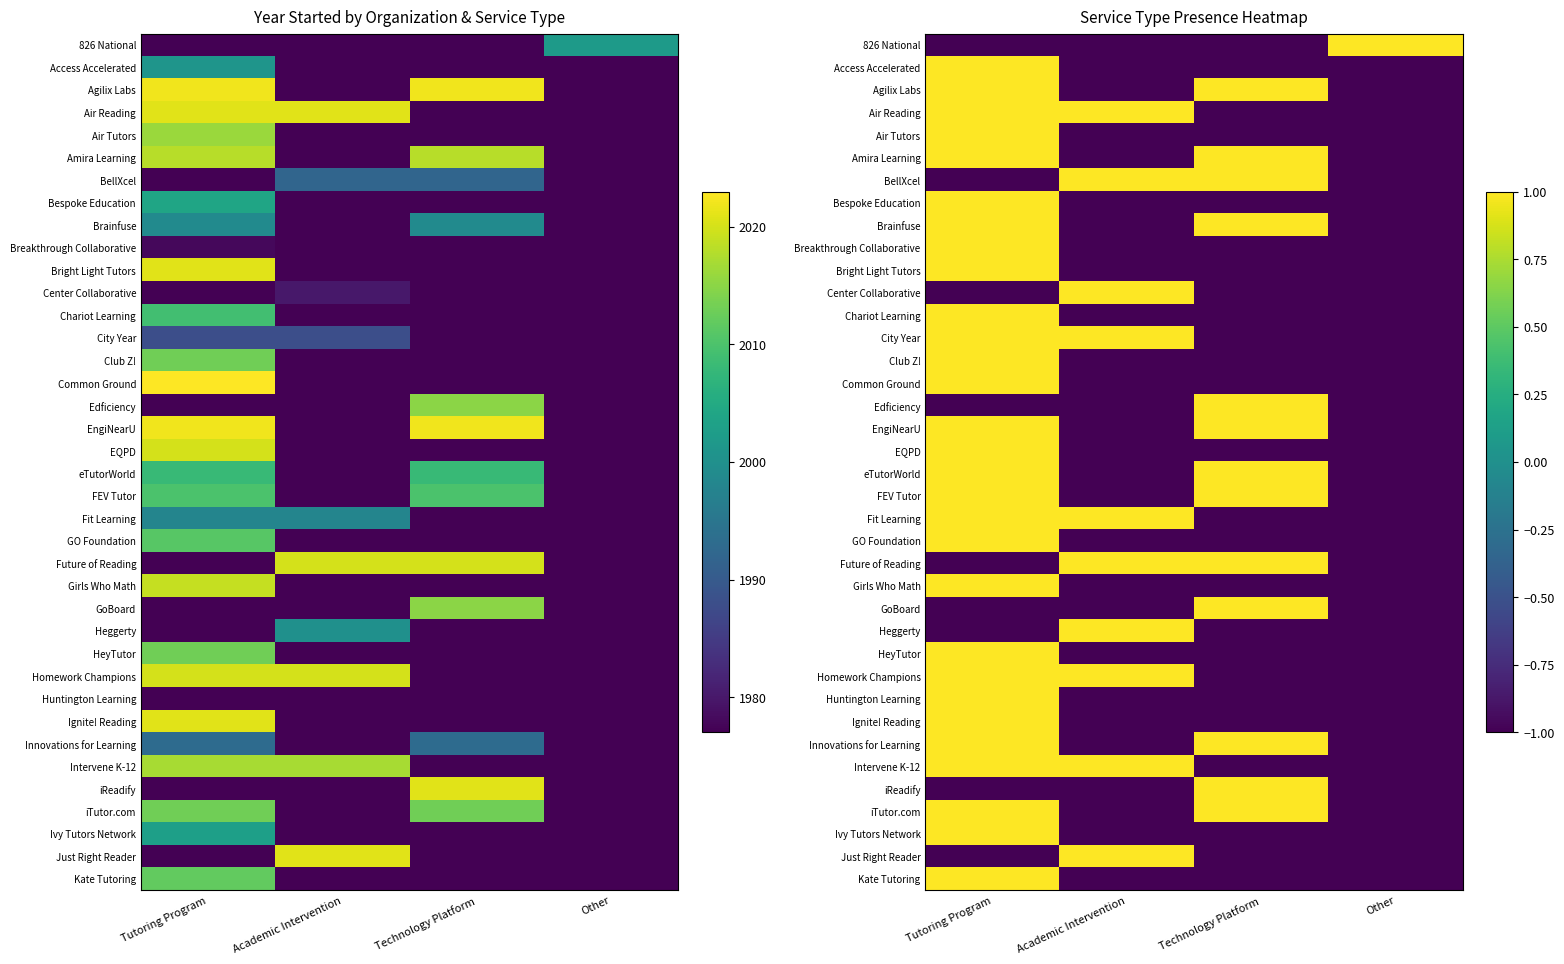

What is the minimum value for iTutor.com?

-1